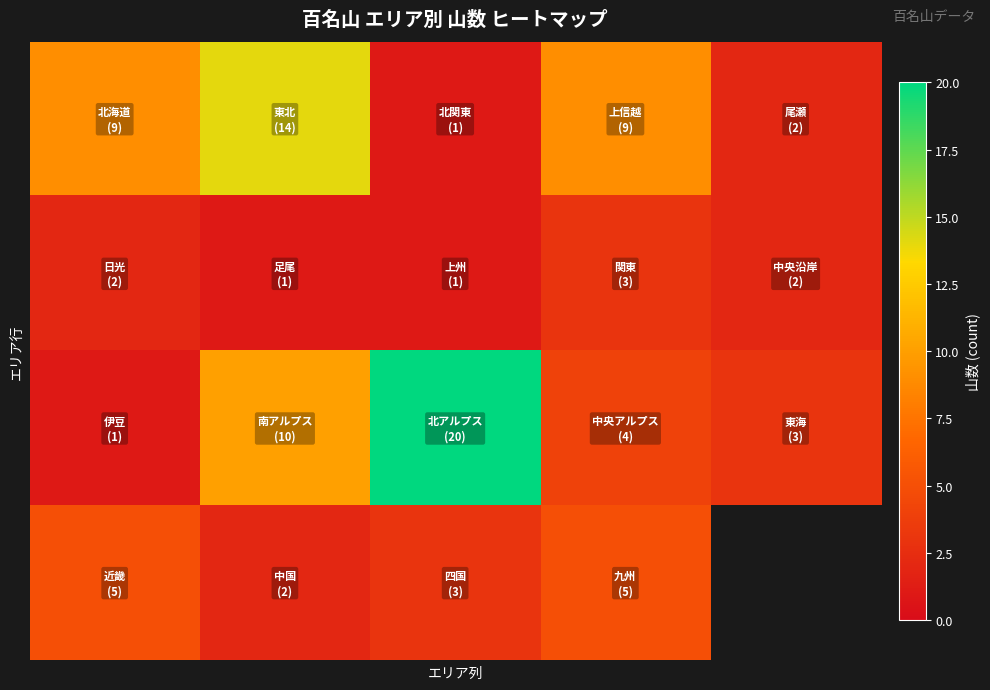

What is the minimum value shown in the chart?

1.0